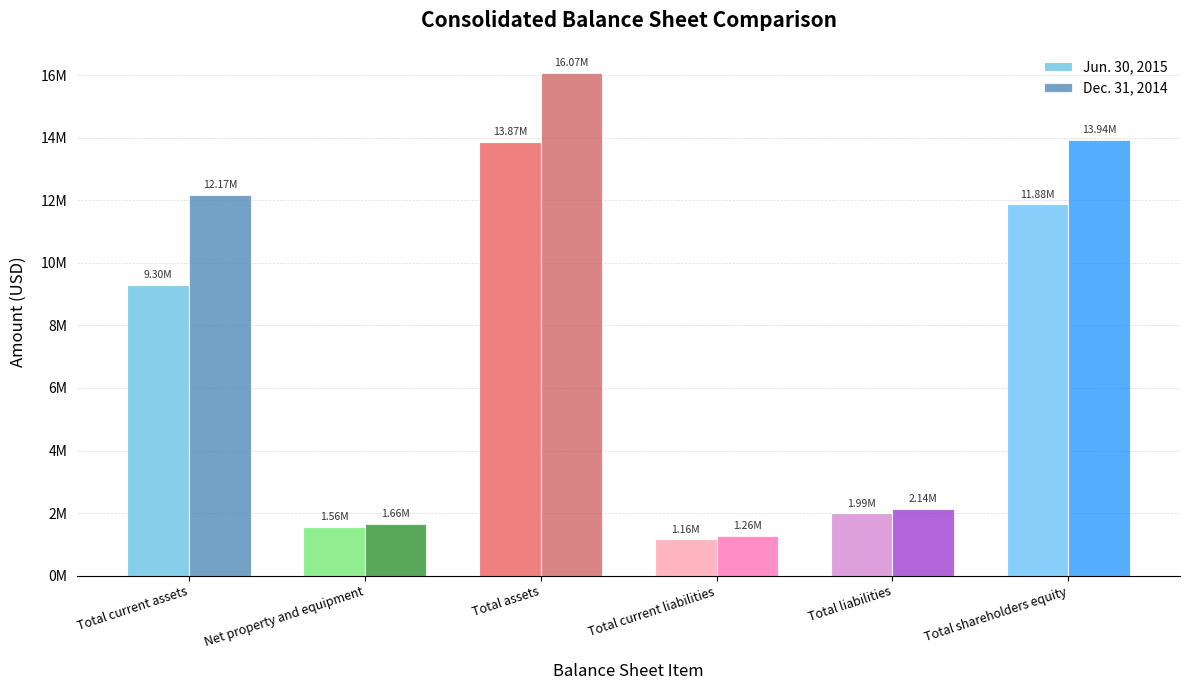

What is the value of the Jun. 30, 2015 bar at the 2nd from the left?

1558887